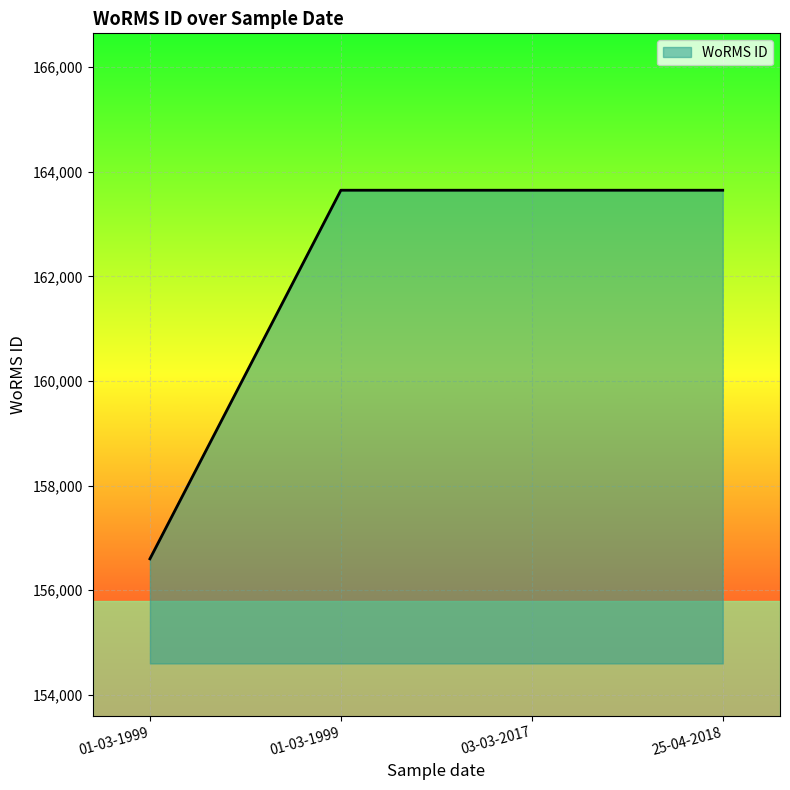

Does the chart have visible grid lines?

Yes